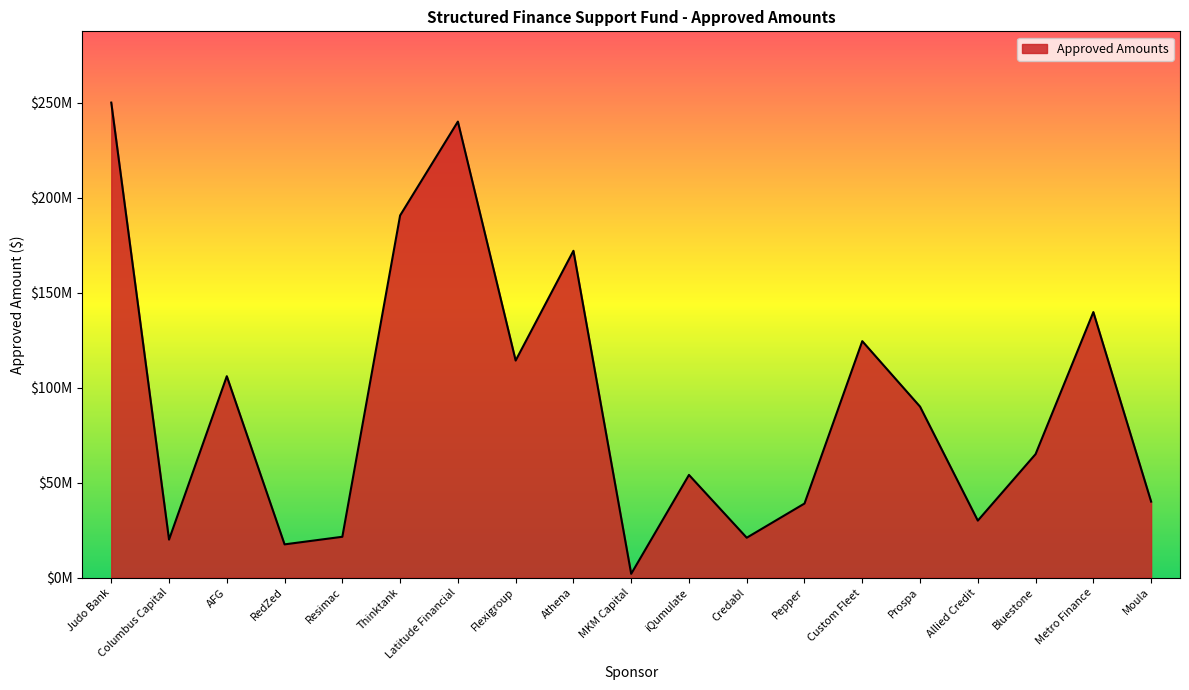

Is this an area chart (filled region under the line)?

Yes